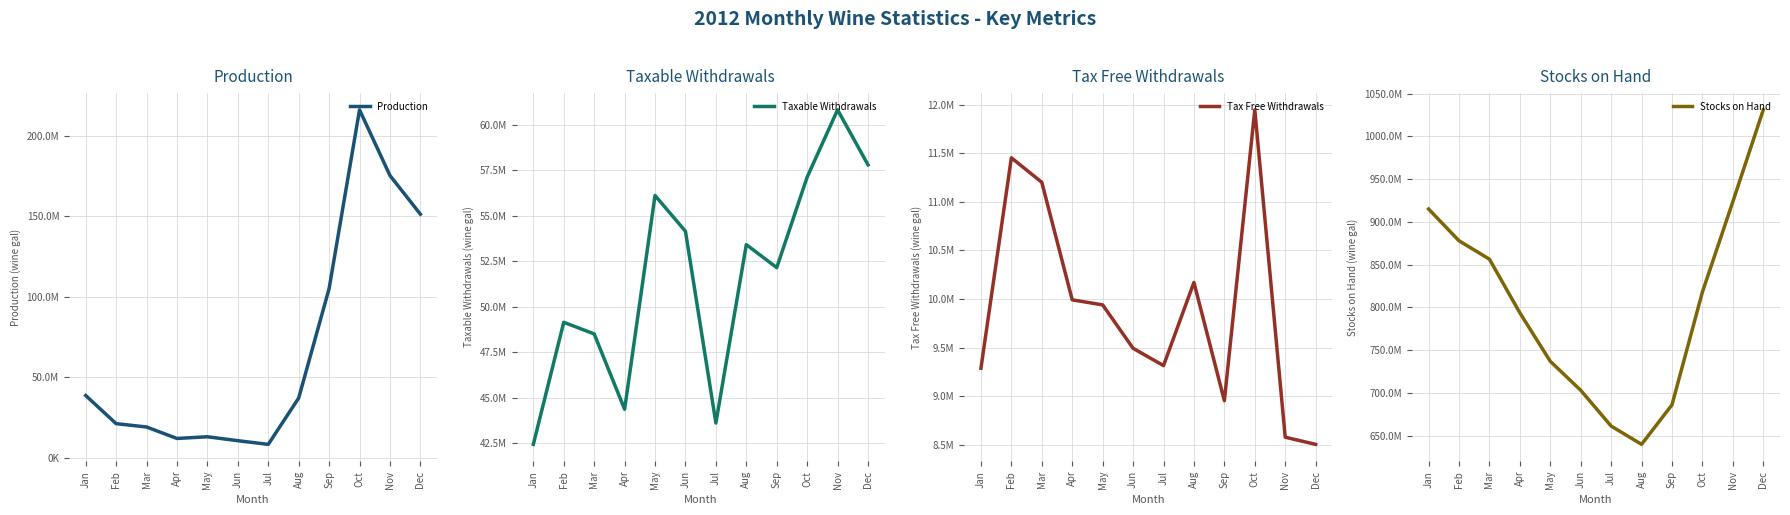

Reading right to left, extract all data points from this chart.

Production: Dec=151228565	Nov=175193167	Oct=215918244	Sep=105142366	Aug=37287426	Jul=8547885	Jun=10823177	May=13266599	Apr=12208313	Mar=19319831	Feb=21396241	Jan=38830836
Taxable Withdrawals: Dec=57794766	Nov=60816007	Oct=57124064	Sep=52151644	Aug=53414516	Jul=43617056	Jun=54146805	May=56113512	Apr=44371692	Mar=48509975	Feb=49148616	Jan=42444611
Tax Free Withdrawals: Dec=8505588	Nov=8579408	Oct=11946217	Sep=8954284	Aug=10171318	Jul=9315527	Jun=9493685	May=9940033	Apr=9992014	Mar=11201137	Feb=11452981	Jan=9288892
Stocks on Hand: Dec=1031133664	Nov=923684757	Oct=818123849	Sep=686172414	Aug=639921295	Jul=661327646	Jun=703164410	May=737065961	Apr=793715982	Mar=856487871	Feb=878003780	Jan=915148913